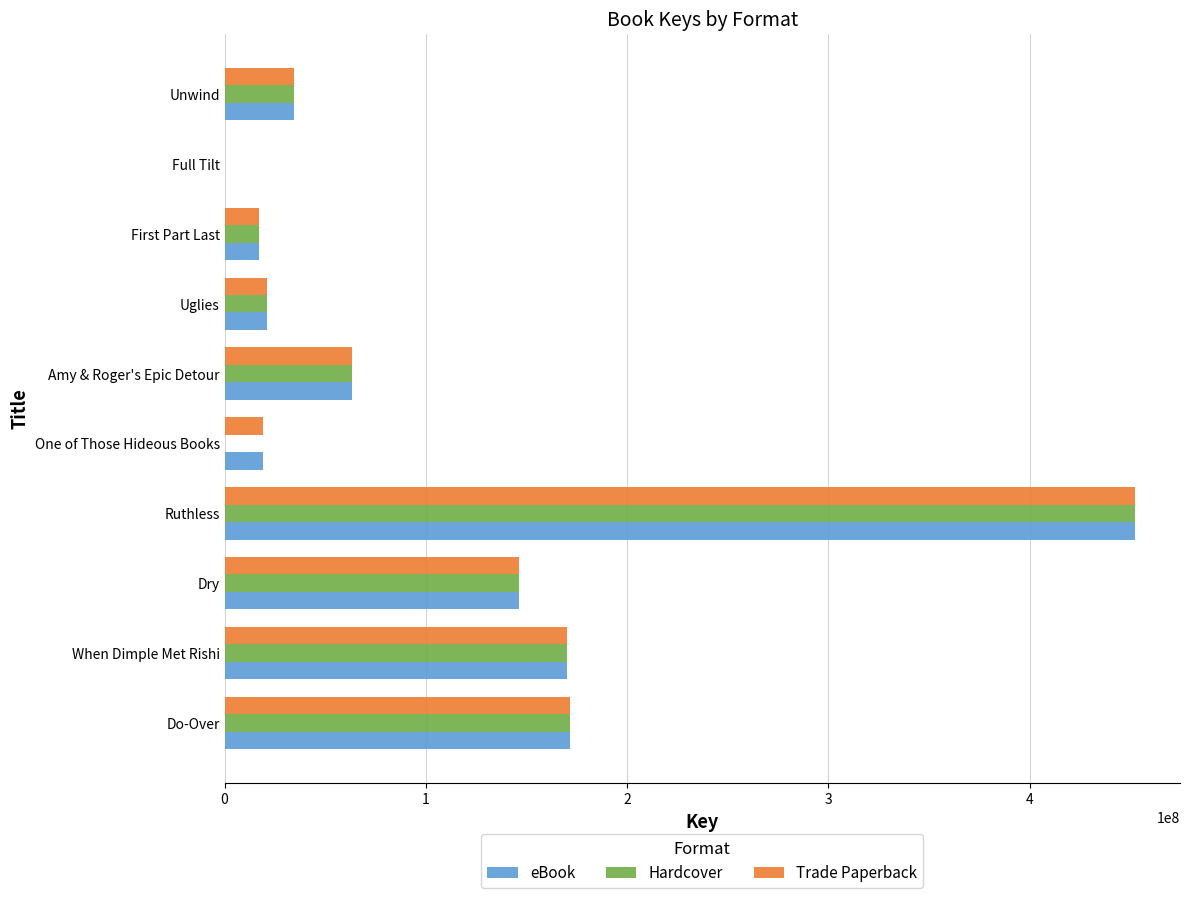

Which category has the highest value across all series?

Ruthless